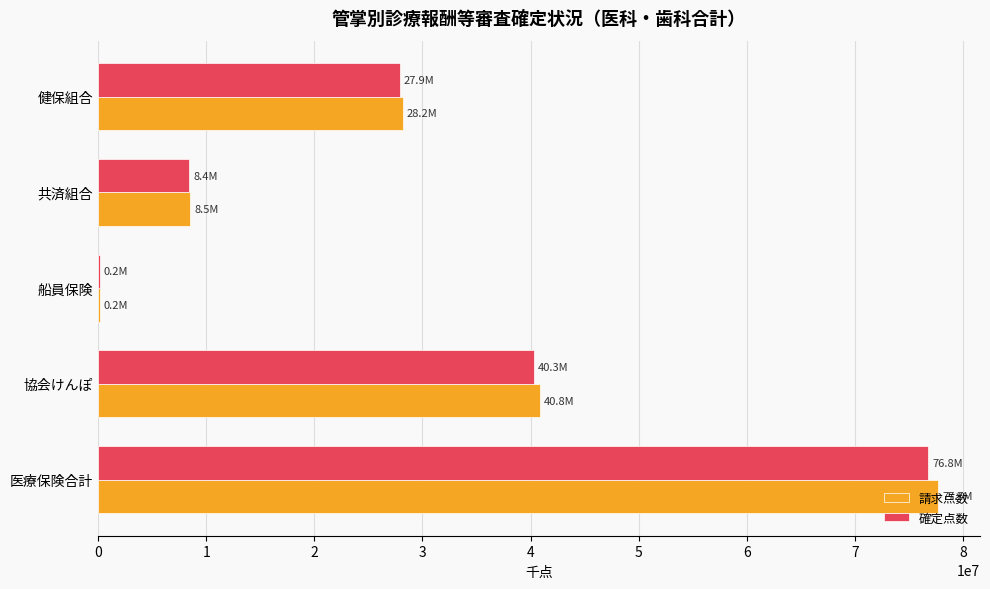

Which series changed the most between 船員保険 and 共済組合?

請求点数